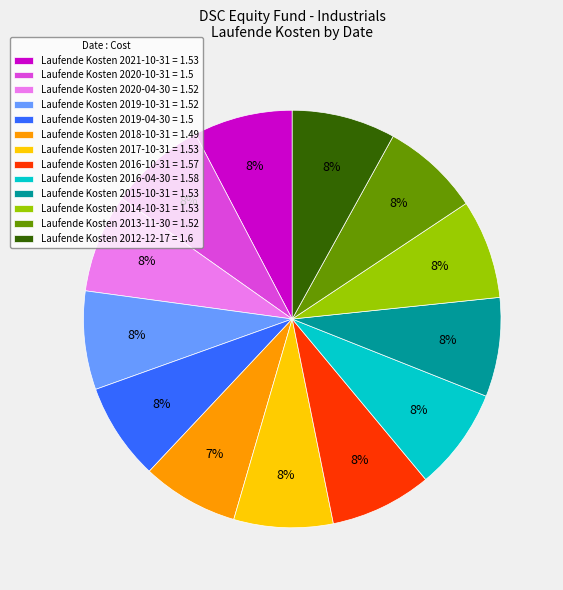

True or false: Laufende Kosten 2015-10-31 = 1.53 accounts for 8% of the total.

True